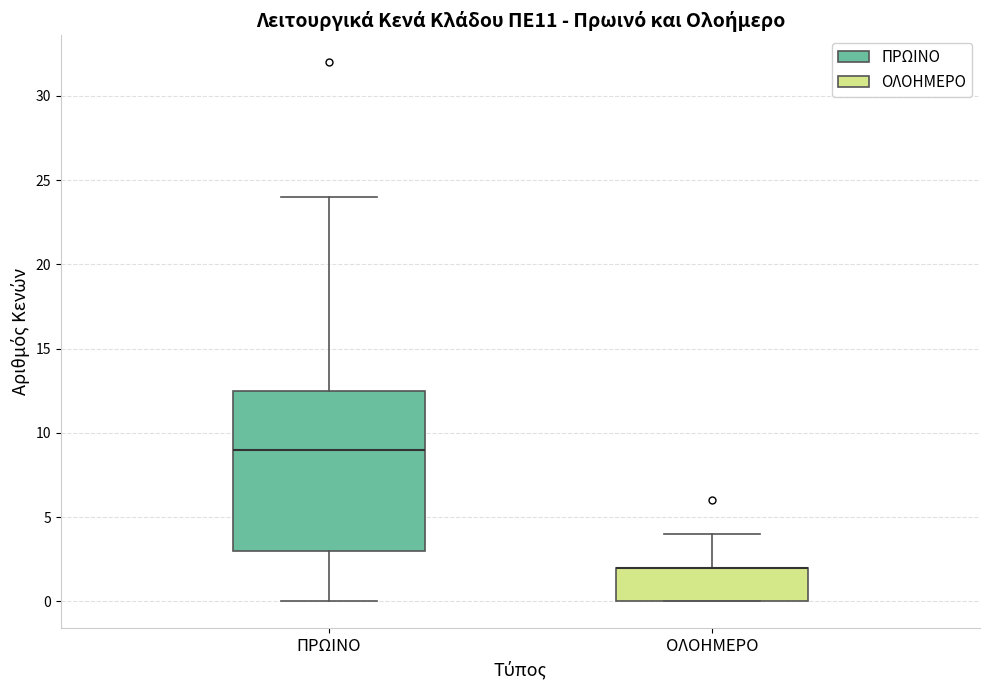

Comparing the boxes themselves (not the whiskers), which one is the tallest?

ΠΡΩΙΝΟ